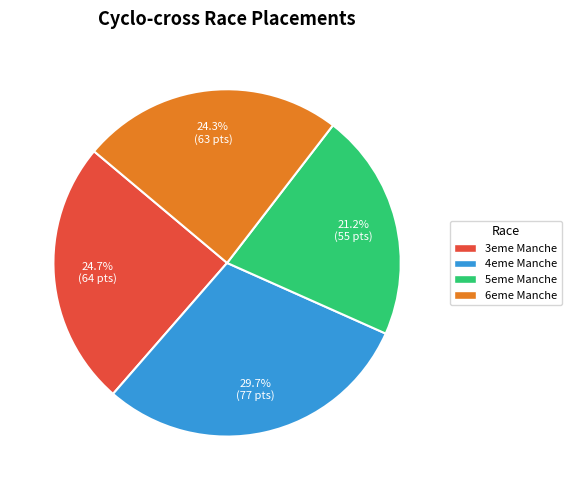

Is there any slice that represents more than half of the pie?

No